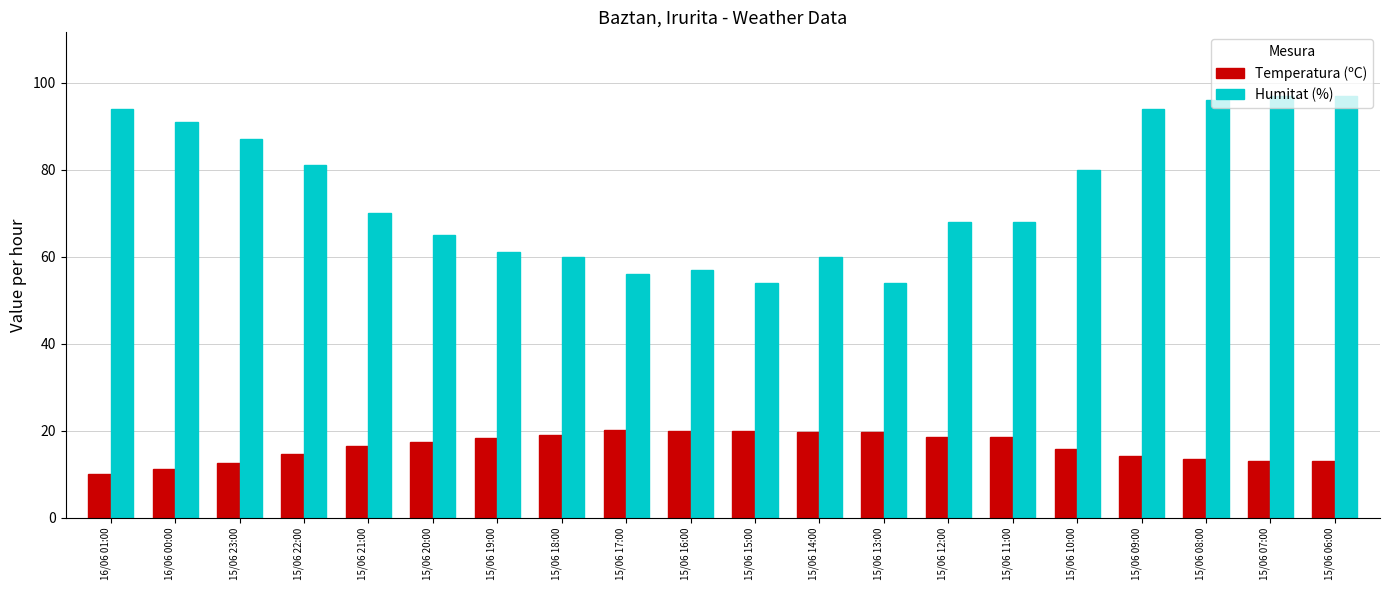

What is the smallest value displayed?

10.1